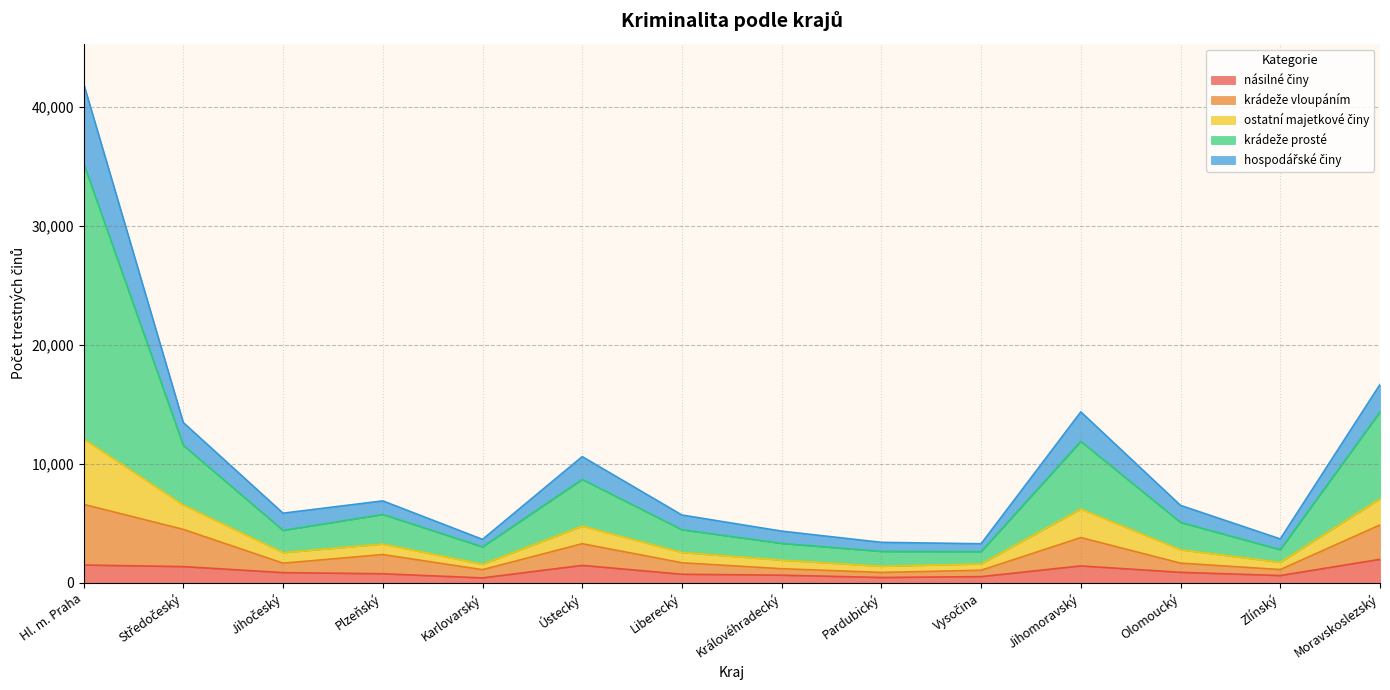

At which category is the sum across all series the highest?

Hl. m. Praha